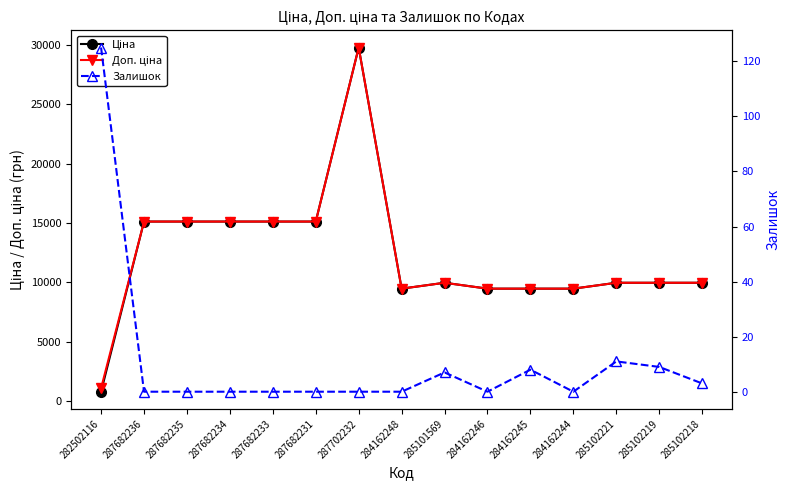

What is the total value across all series at 287682231?

30240.0